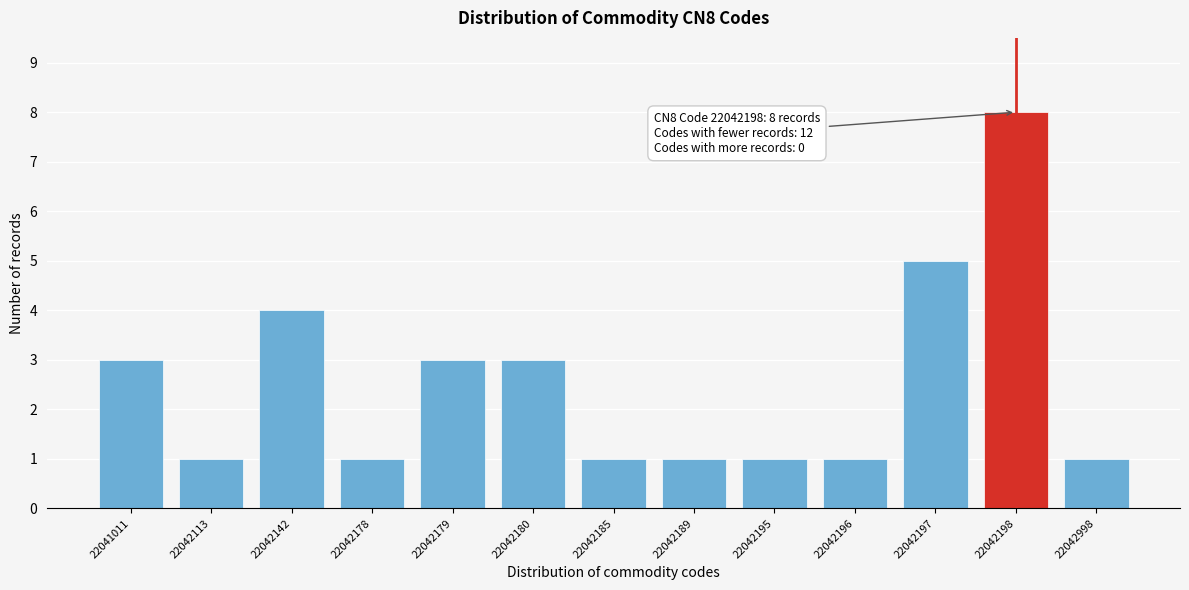

Reading left to right, transcribe all the data shown in this chart.

3	1	4	1	3	3	1	1	1	1	5	8	1